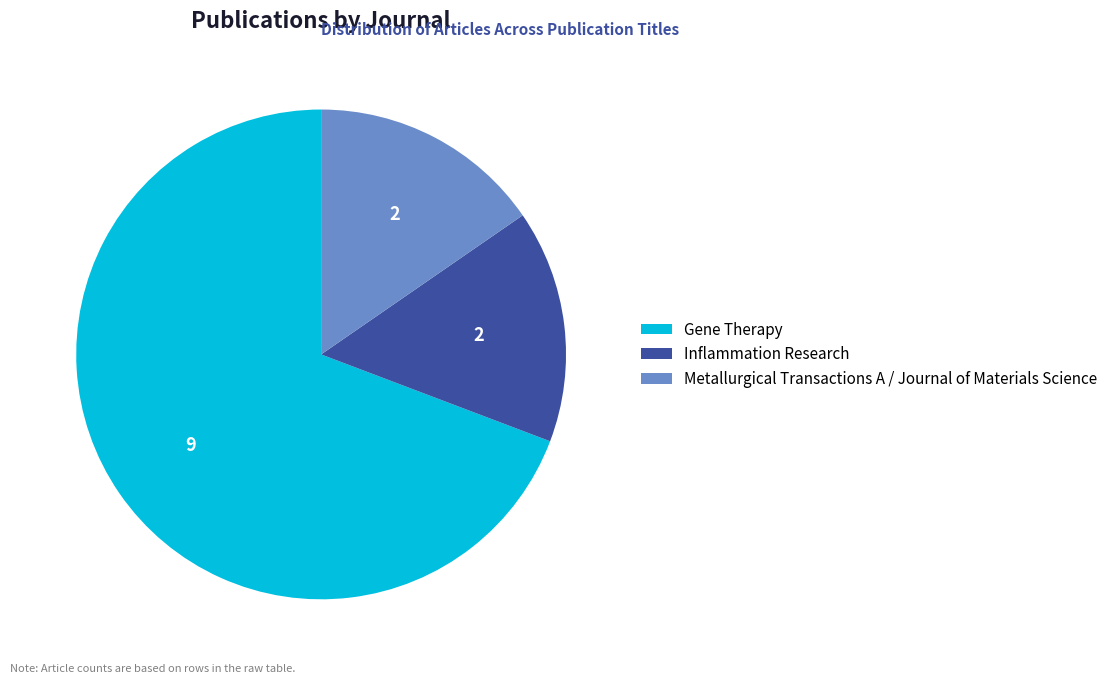

The Metallurgical Transactions A / Journal of Materials Science slice represents 15% of the pie. True or false?

True